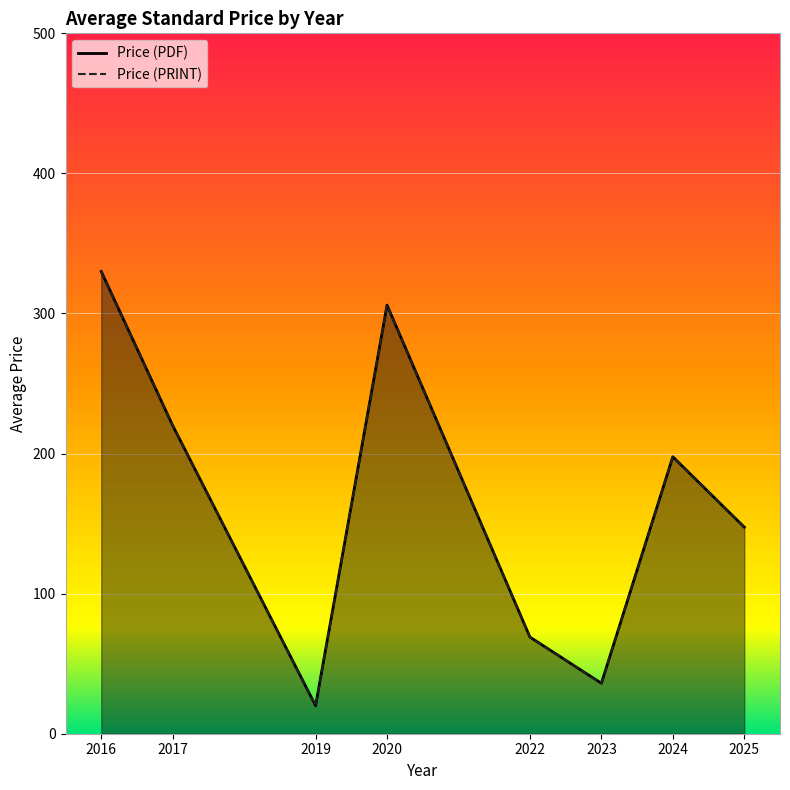

How many values in the Price (PDF) series exceed 197?

4